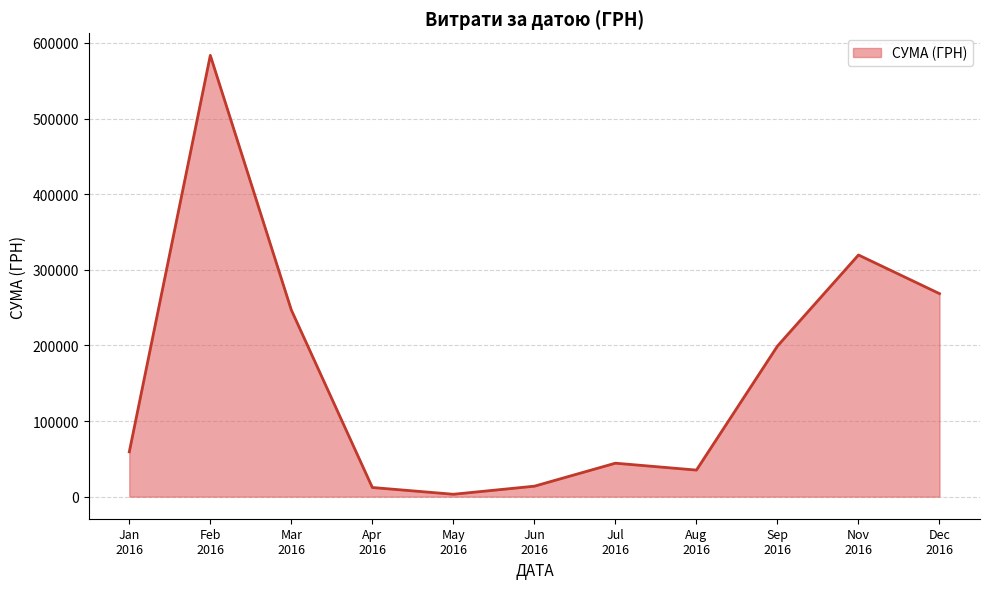

What is the difference between the maximum and minimum values?

580399.0